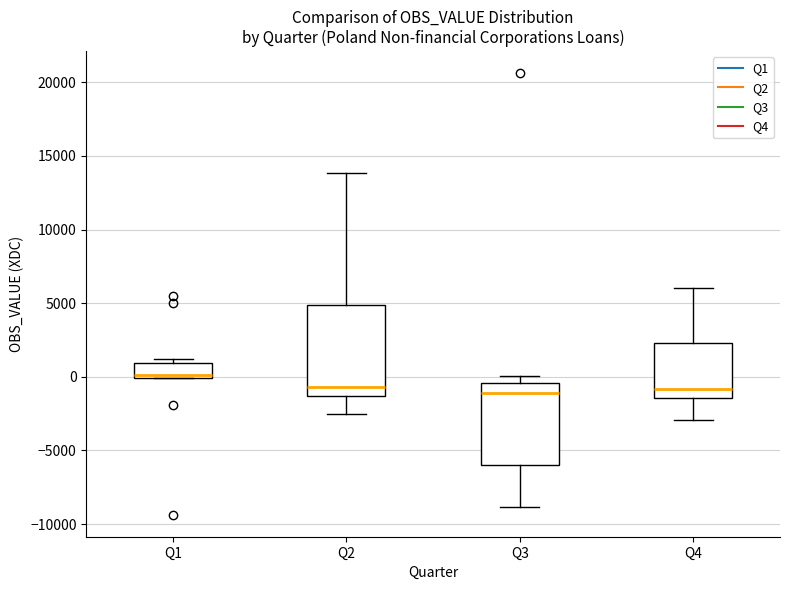

Reading left to right, read every box against the y-axis: the position of its median line, the range the box covers, and the ends of its whiskers. The values are not printed on the chart, so give them approximately, as read against the axis.

Q1: median 0 (just above the box's lower edge), box 0 to 1000, whiskers 0 to 1000 (just above the box's upper edge)
Q2: median -500, box -1500 to 5000, whiskers -2500 to 14000
Q3: median -1000, box -6000 to -500, whiskers -9000 to 0
Q4: median -1000, box -1500 to 2500, whiskers -3000 to 6000